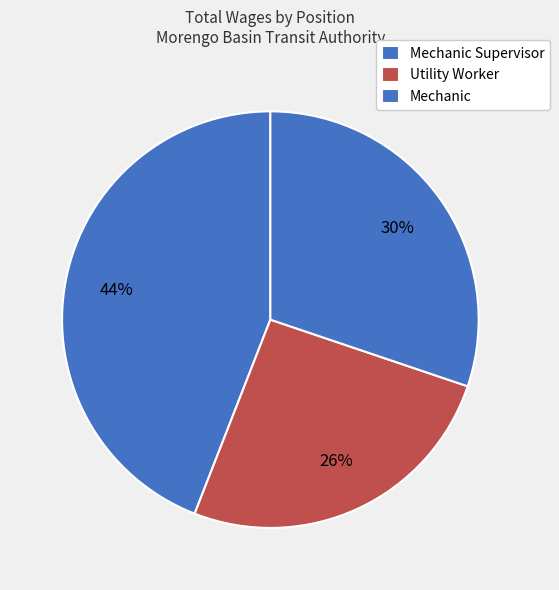

How many slices are in this pie chart?

3